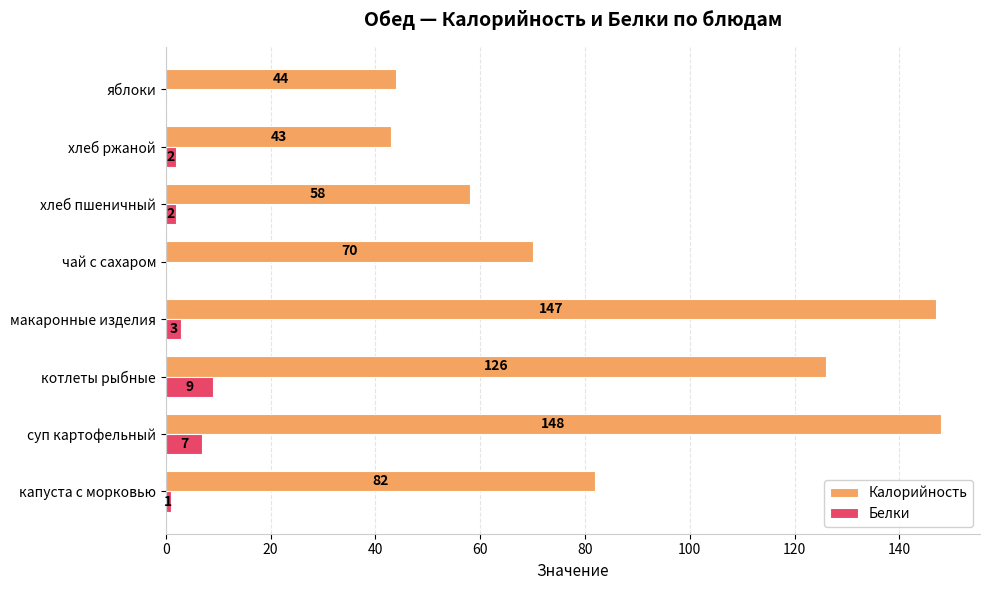

What is the sum of the Калорийность values at чай с сахаром and хлеб ржаной?

113